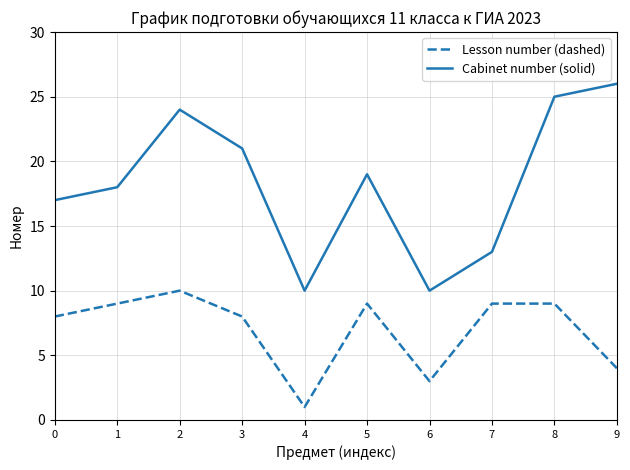

Rank the series by their maximum value, from lowest to highest.

Lesson number (dashed), Cabinet number (solid)